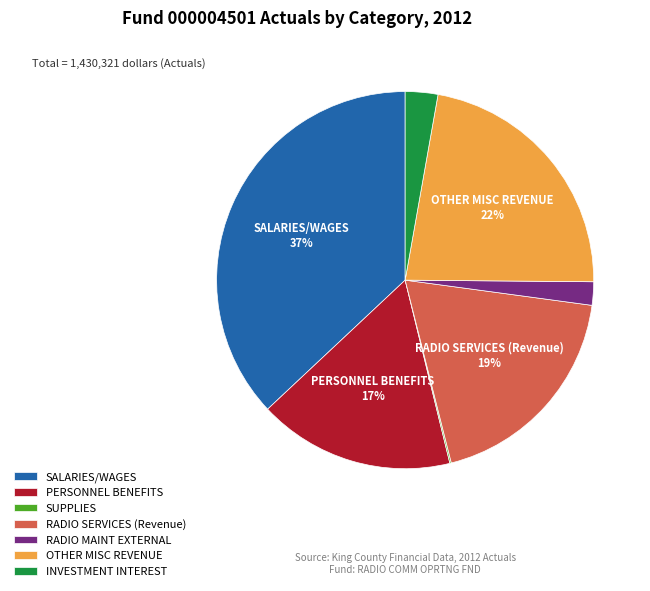

Is the sum of RADIO MAINT EXTERNAL and SALARIES/WAGES greater than half?

No